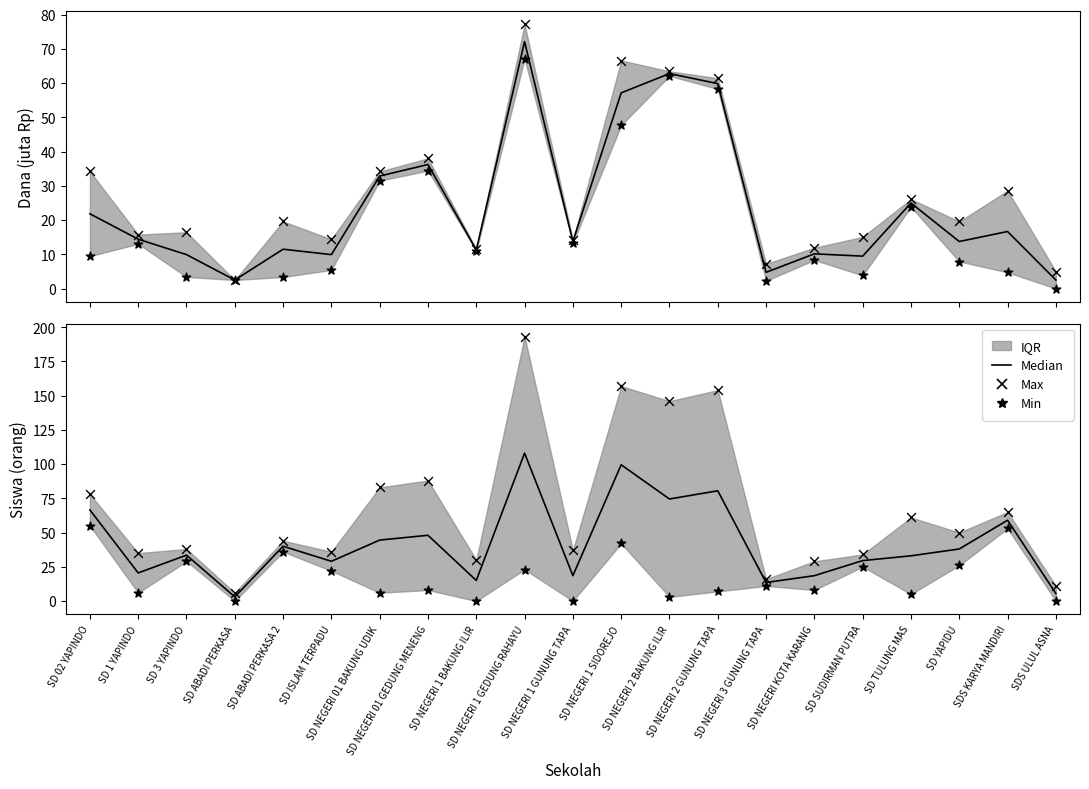

Which series contains the highest Y value?

Max